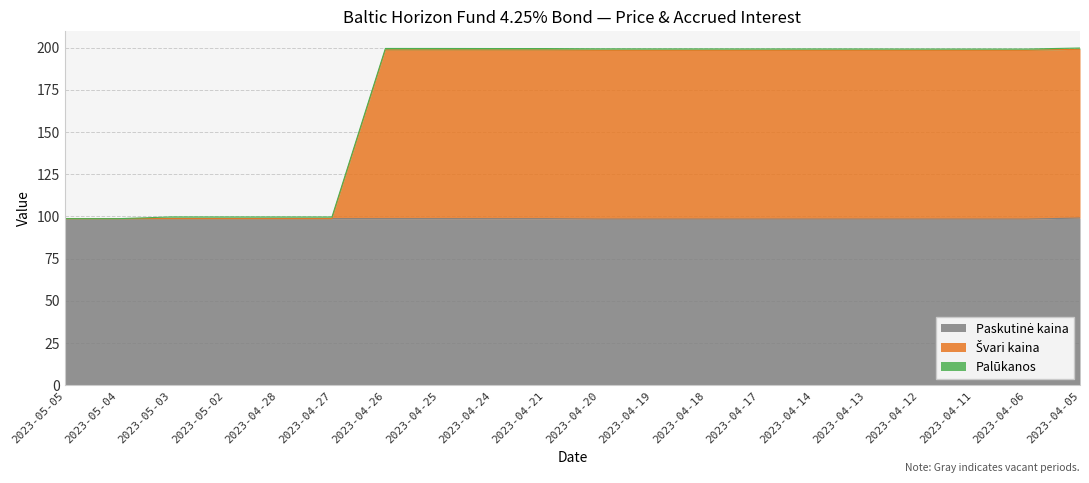

What is the difference between the second highest and minimum values in the Švari kaina series?

99.9